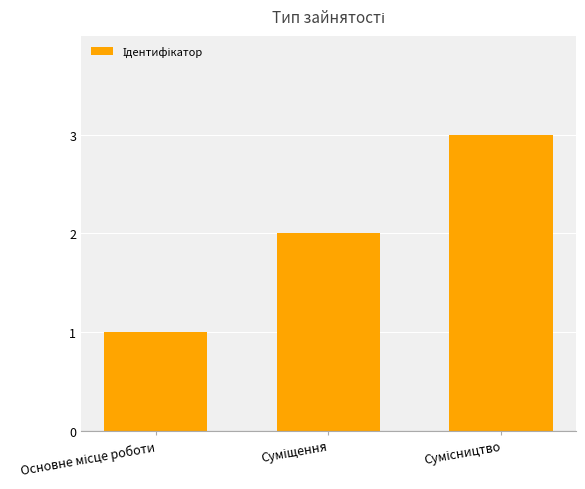

How many data points does each series have?

3